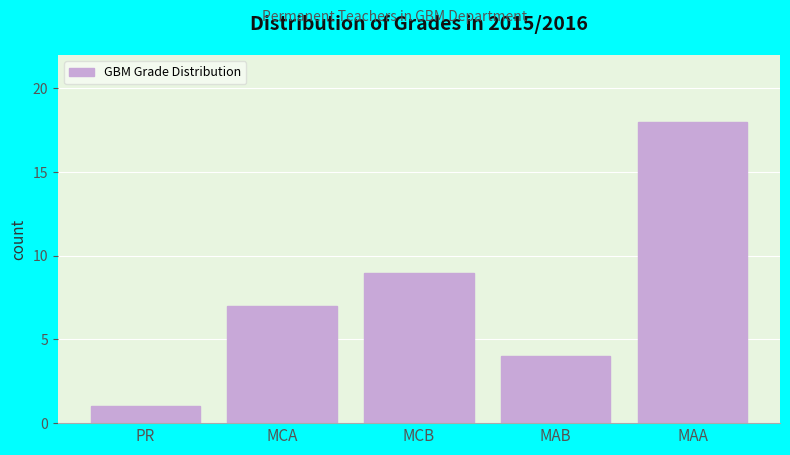

Reading left to right, transcribe all the data shown in this chart.

PR=1	MCA=7	MCB=9	MAB=4	MAA=18